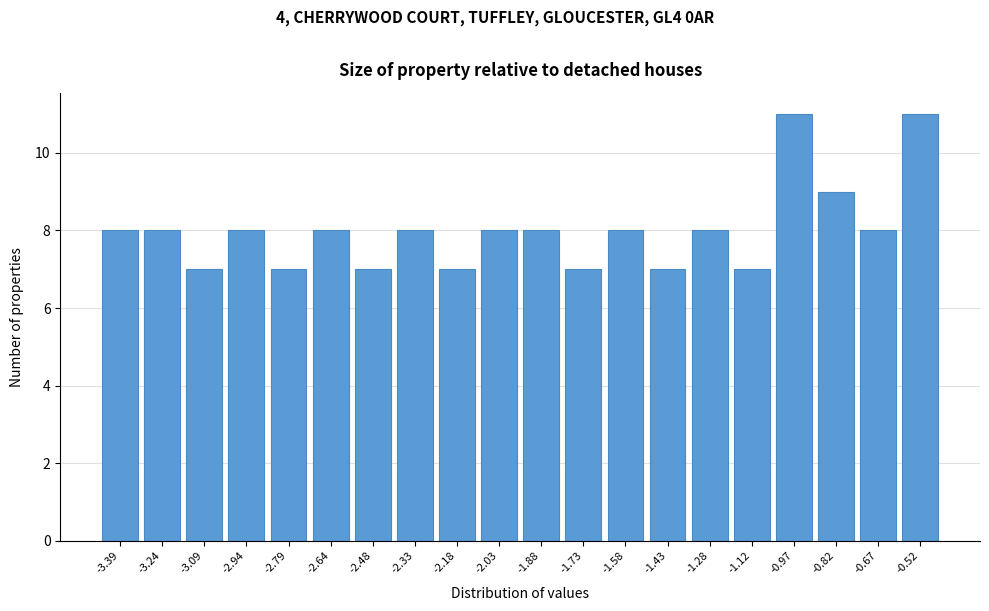

Reading left to right, extract all data points from this chart.

8	8	7	8	7	8	7	8	7	8	8	7	8	7	8	7	11	9	8	11